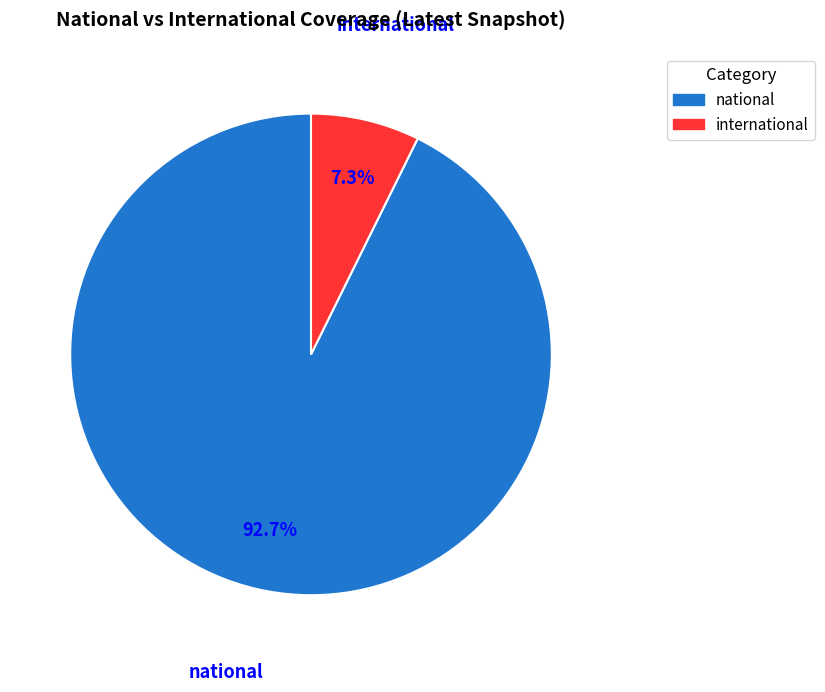

Combined, what portion of the pie is international and national?

100.0%